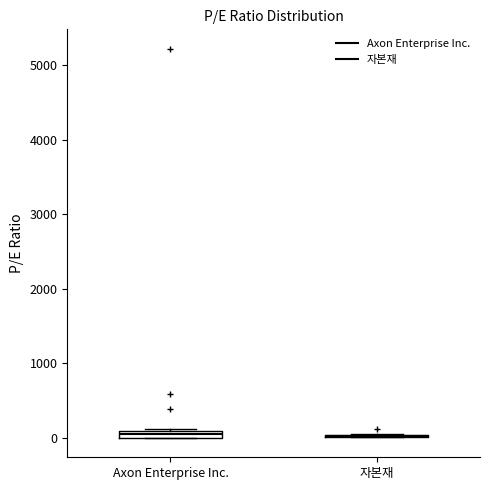

Where is the lower edge of the box for Axon Enterprise Inc. on the y-axis? The values are not printed on the chart, so give them approximately, as read against the axis.

0